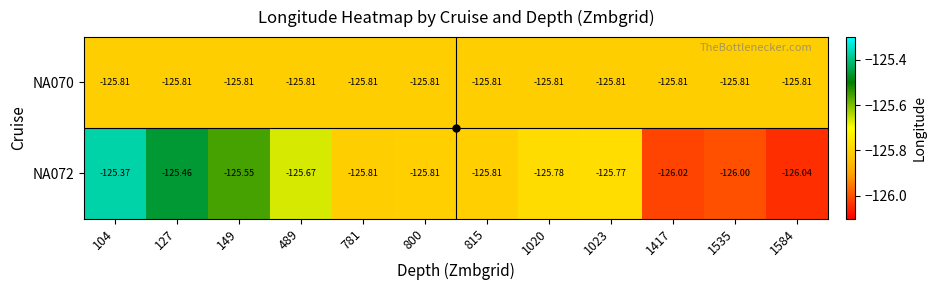

Which series has the largest range (max minus min)?

NA072